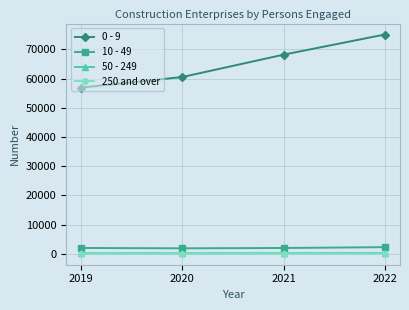

Which series has the largest range (max minus min)?

0 - 9